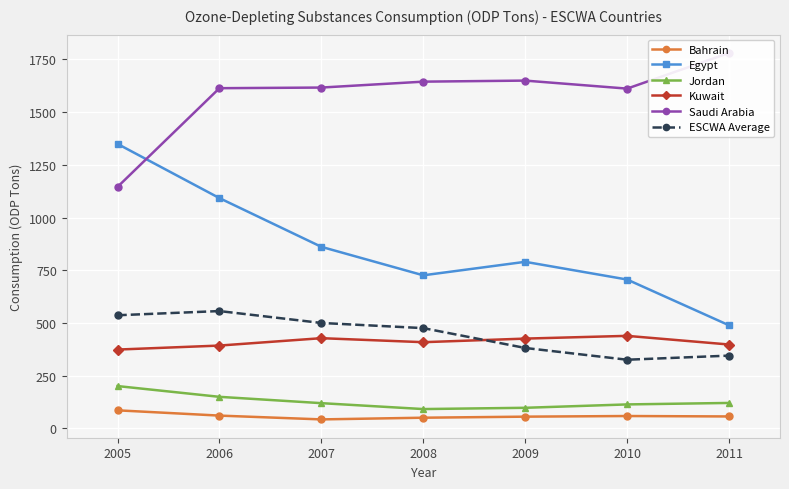

Is the value of ESCWA Average at 2008 greater than the value of Jordan at 2010?

Yes